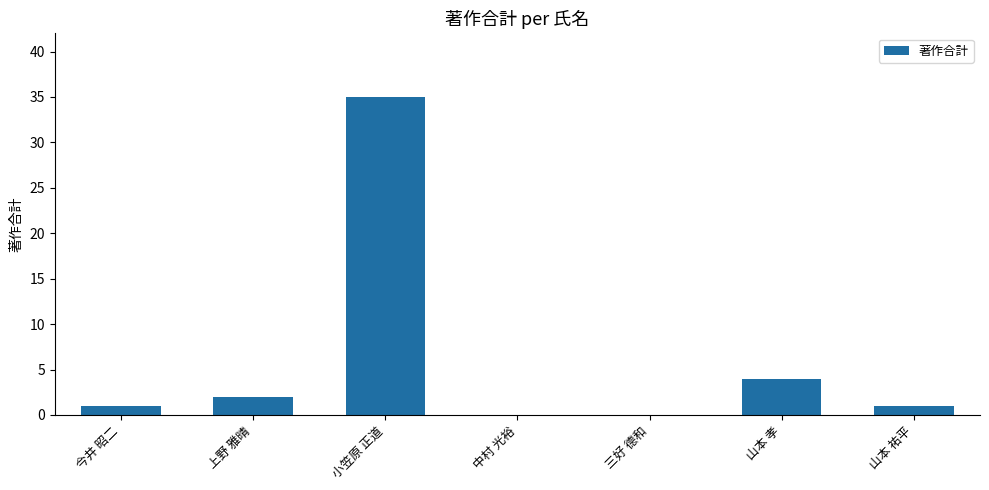

Approximately how many times larger is the value at 上野 雅晴 compared to 山本 祐平?

2.0